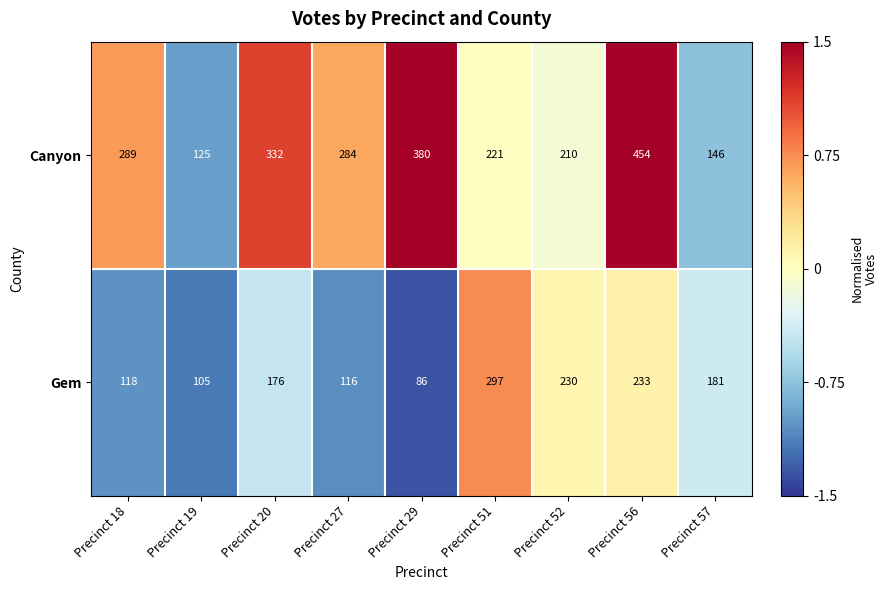

How many values in the Gem series are below 176?

4